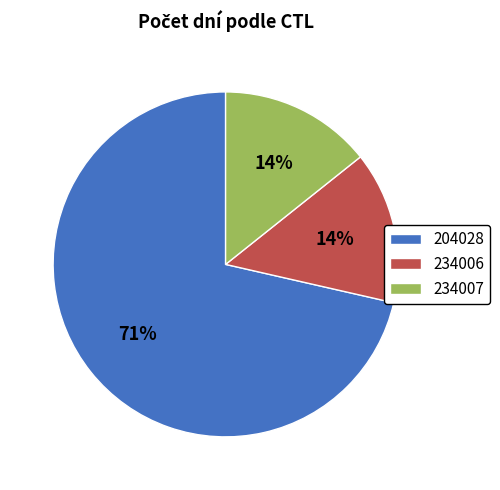

Between 204028 and 234006, which is larger?

204028